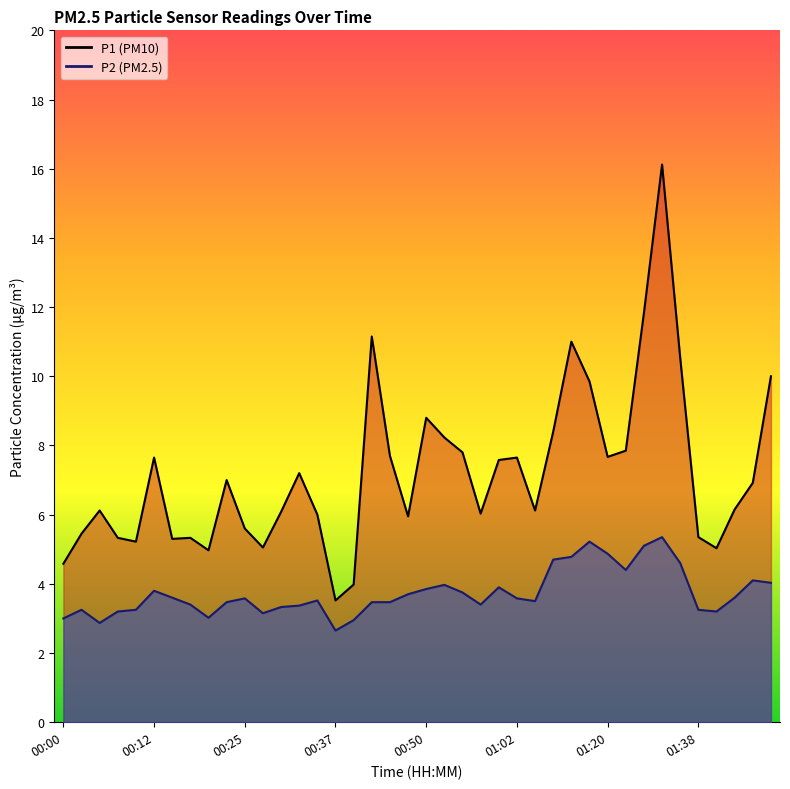

At how many categories does at least one series exceed 3?

40